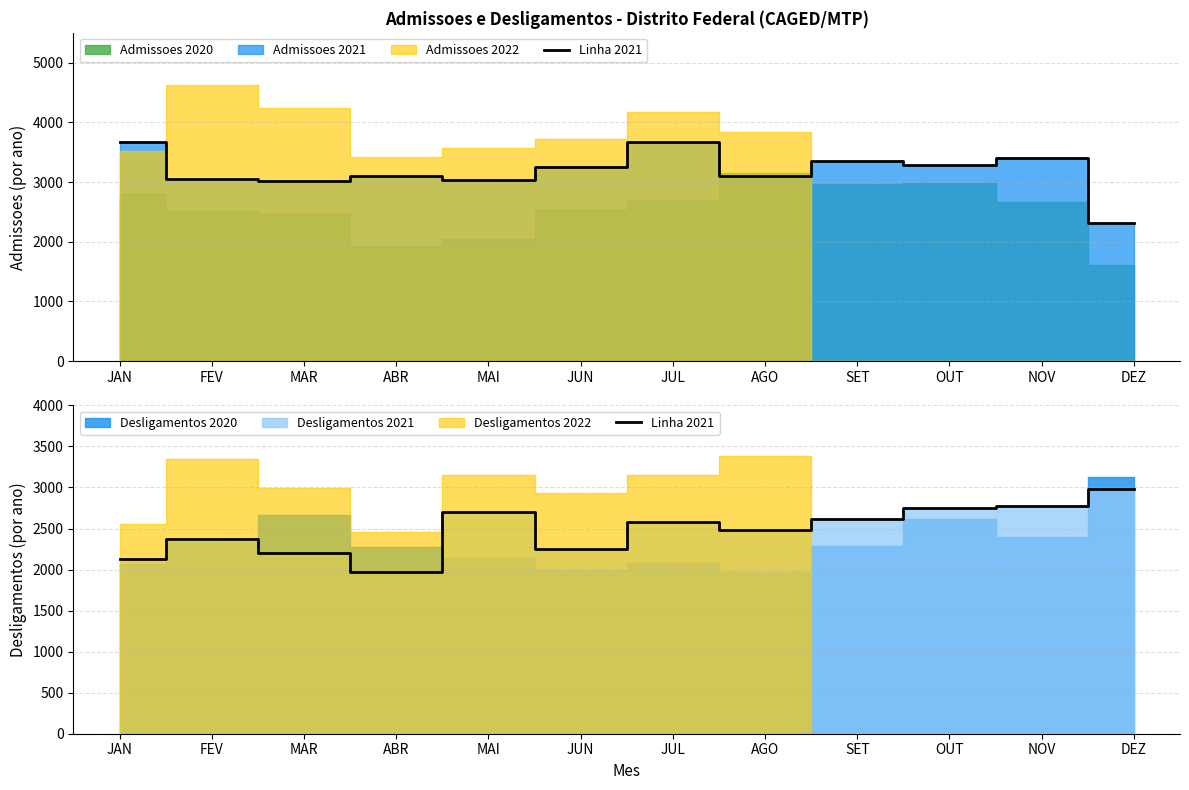

What is the change in value from FEV to DEZ?

+611